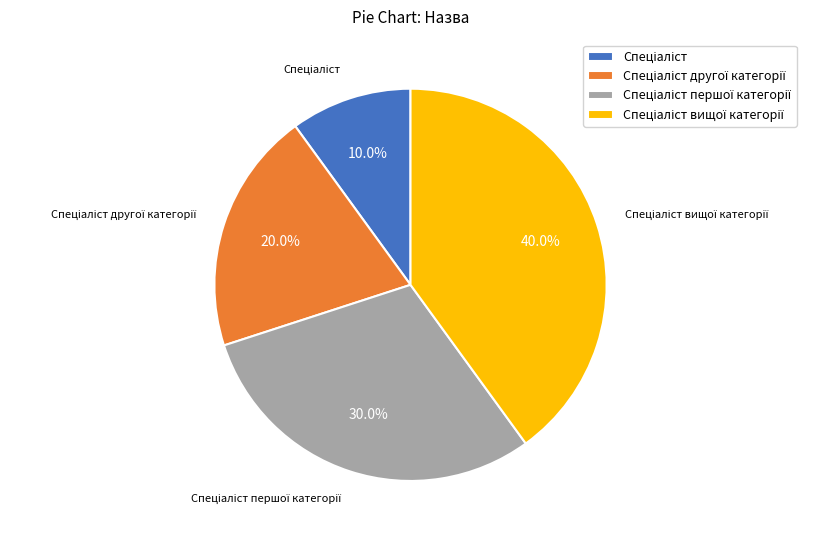

How many segments does this pie chart have?

4